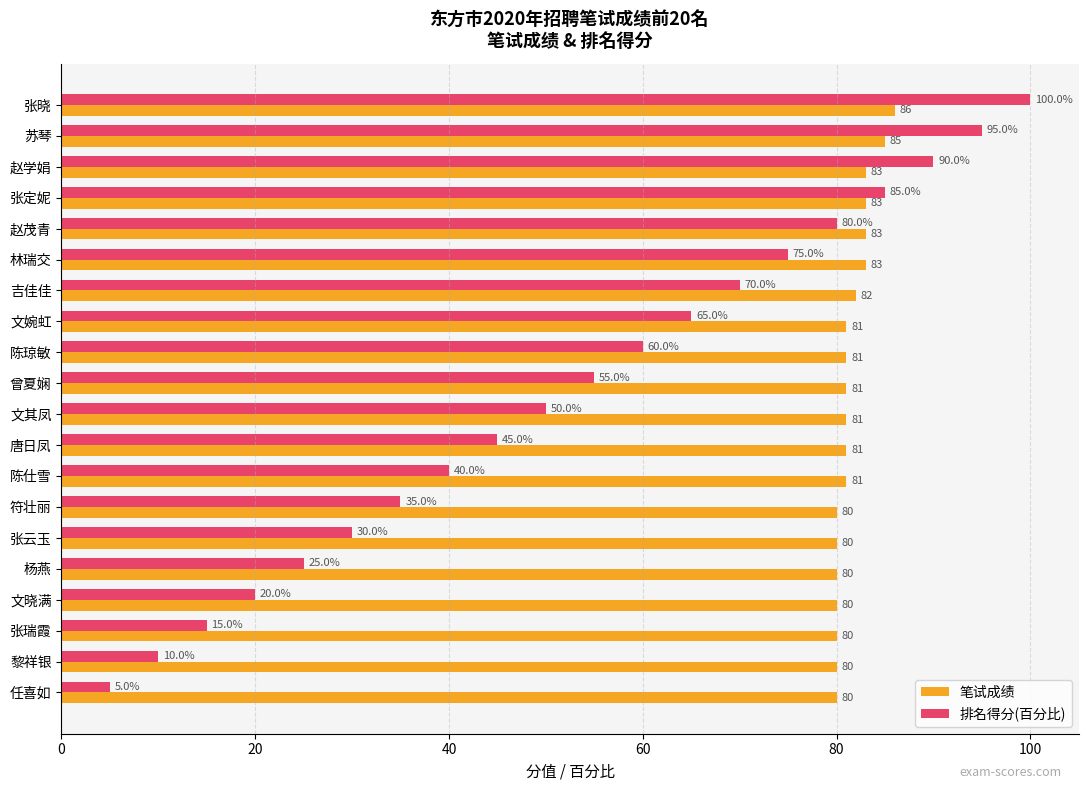

What are all the series names shown in the legend?

笔试成绩, 排名得分(百分比)